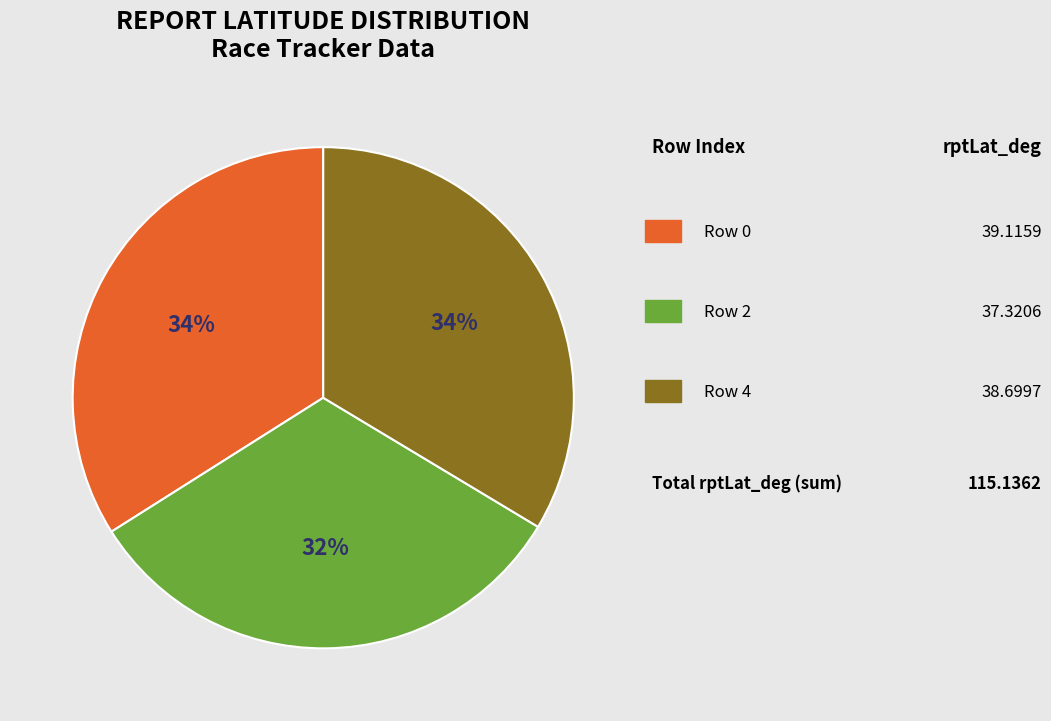

To the nearest percent, what is the difference between the largest and smallest slice percentages?

2%